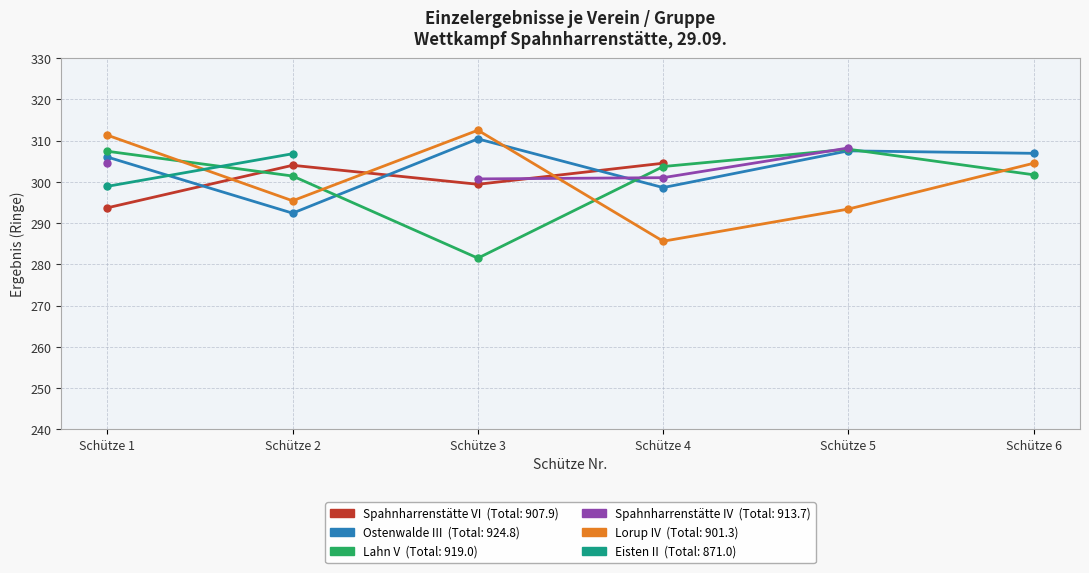

What is the approximate value of Spahnharrenstätte VI at Schütze 3?

299.4